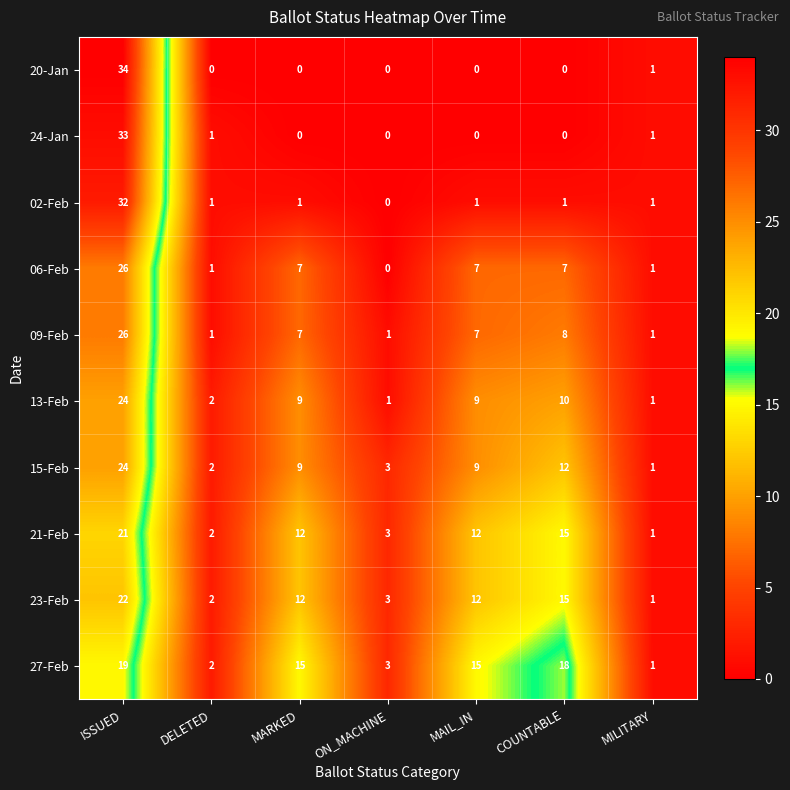

At which label does 21-Feb reach its minimum?

MILITARY